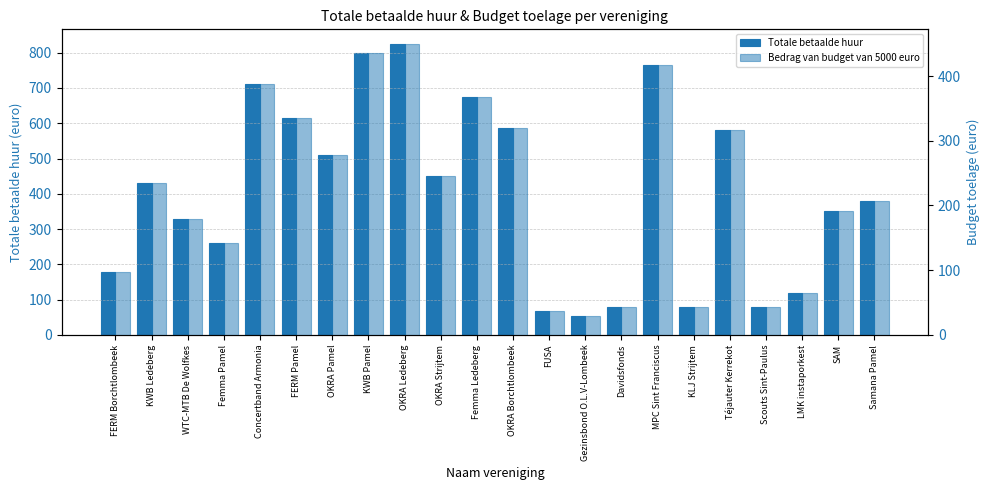

What is the difference between the second highest and second lowest values in the Totale betaalde huur series?

731.4